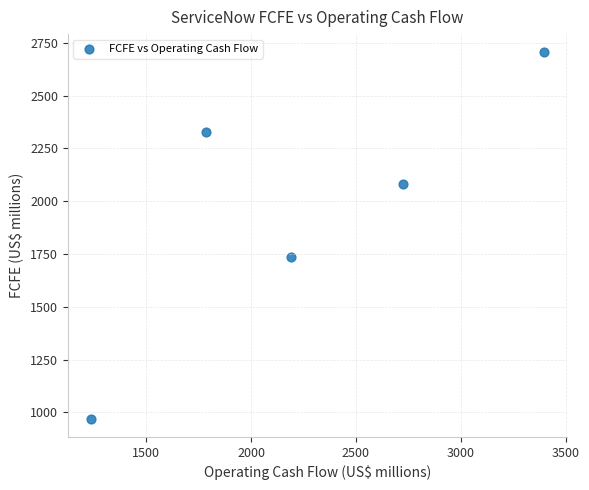

What is the range of Y values (max minus min)?

1733